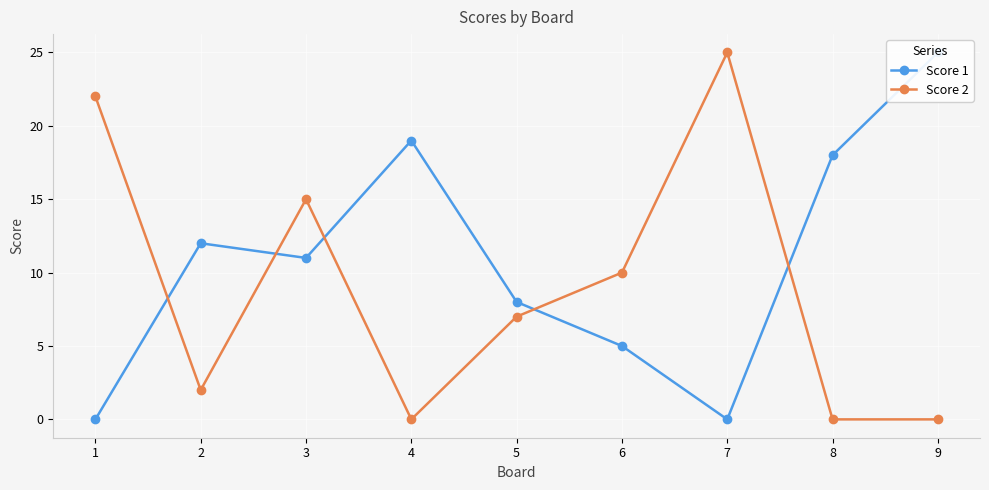

At how many categories does at least one series exceed 20?

3